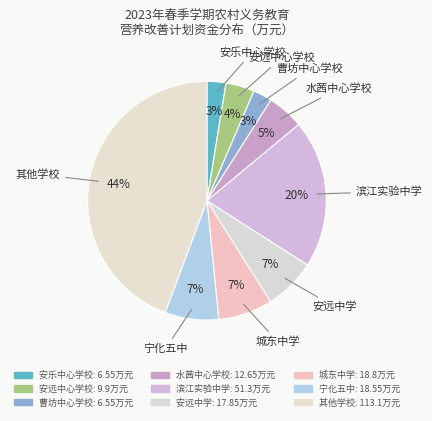

Does 安远中心学校 represent more than half of the total?

No